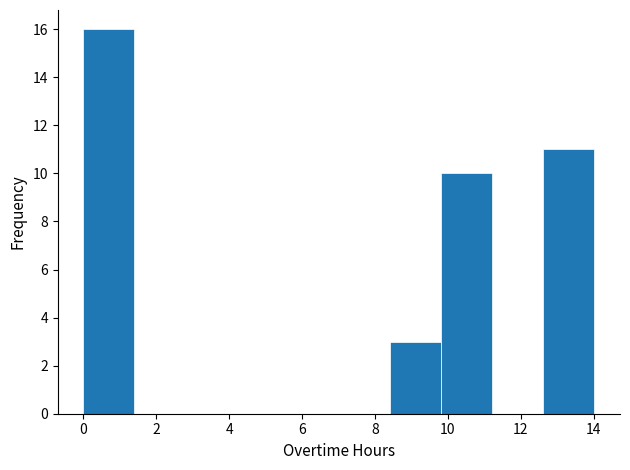

How tall is the bar that spans 0.0 to 1.4 on the x-axis? Neither the bar edges nor the heights are printed on the chart, so give them approximately, as read against the axes.

16